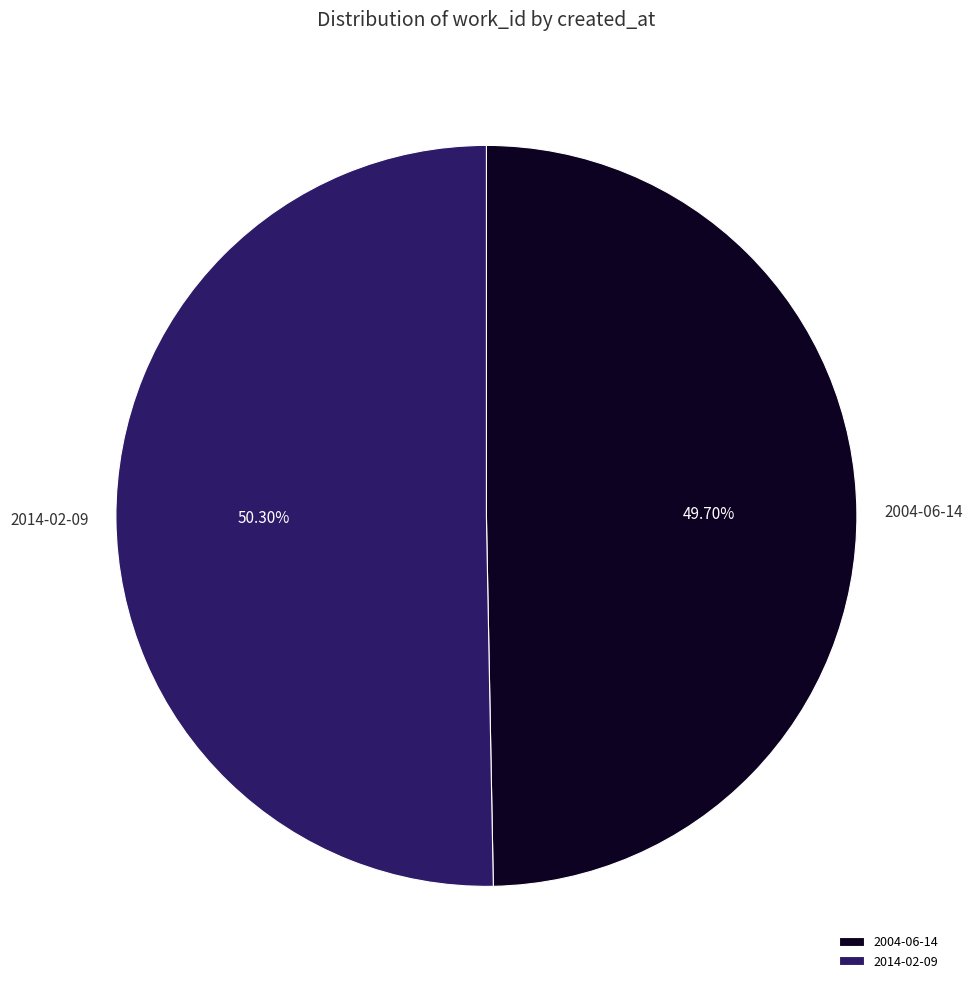

To the nearest percent, what percentage of the pie is 2014-02-09?

50%